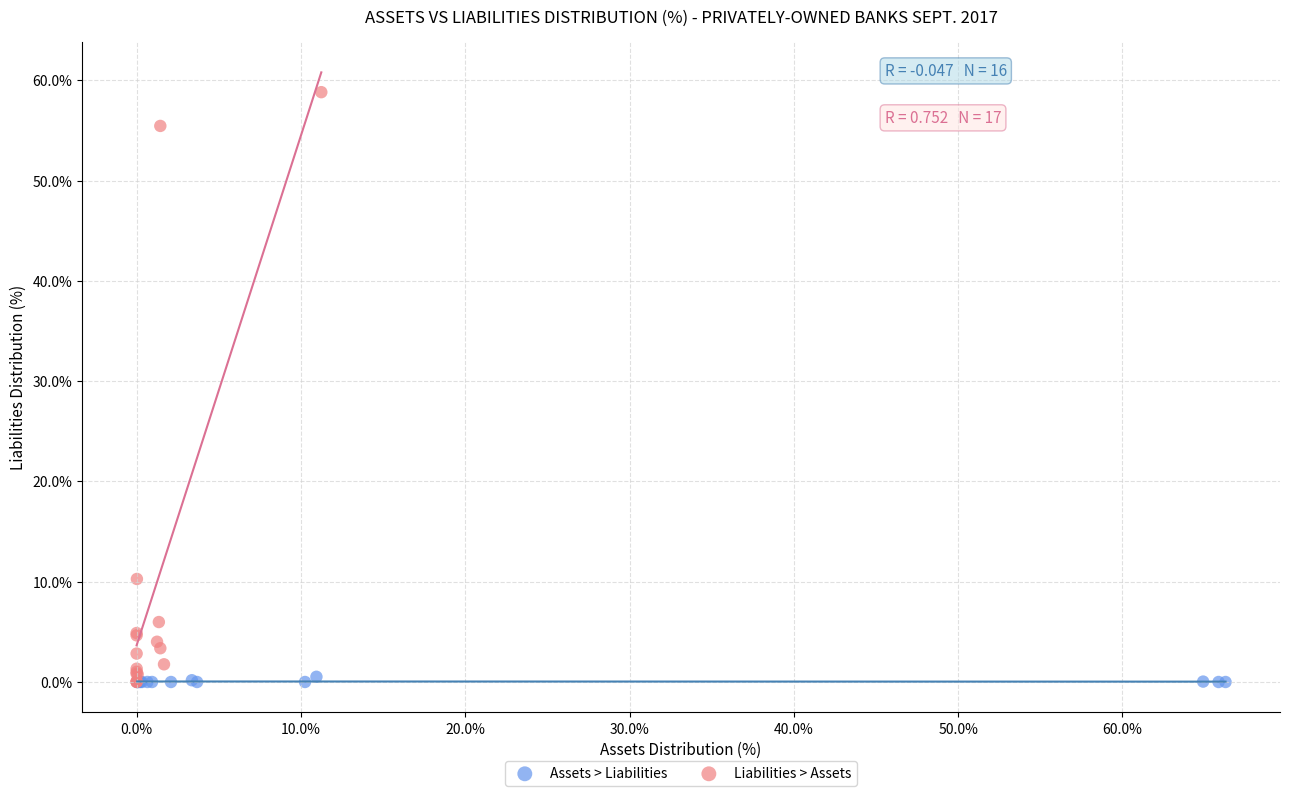

Which series has the largest Y range (max minus min)?

Liabilities > Assets